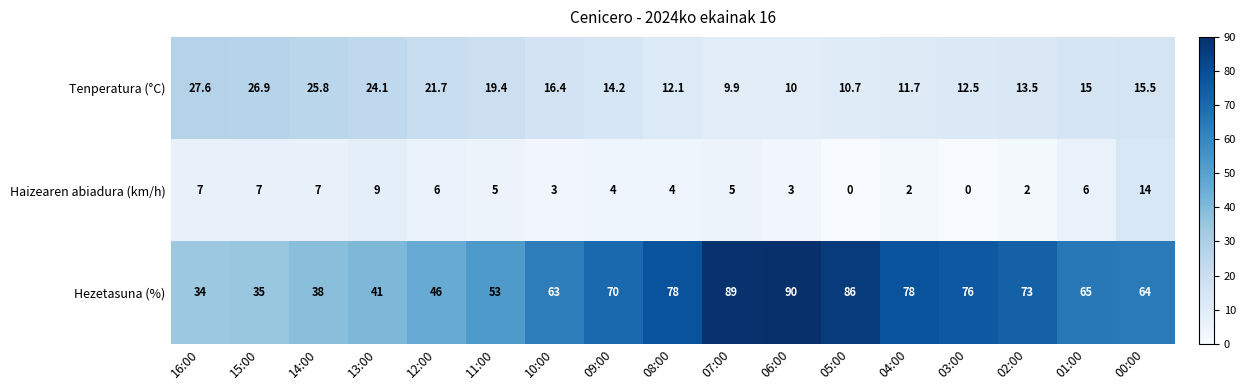

At how many categories does at least one series exceed 22?

17